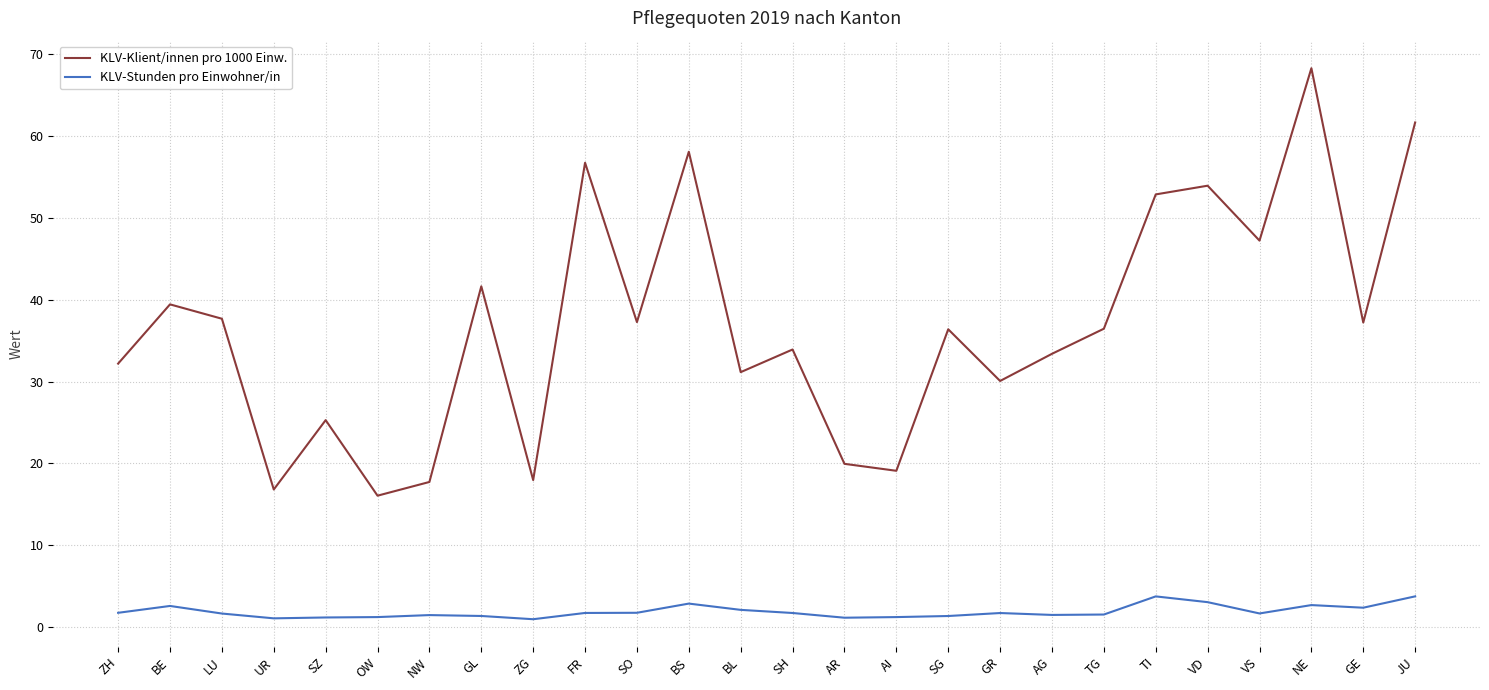

True or false: KLV-Stunden pro Einwohner/in and KLV-Klient/innen pro 1000 Einw. intersect in this chart.

False